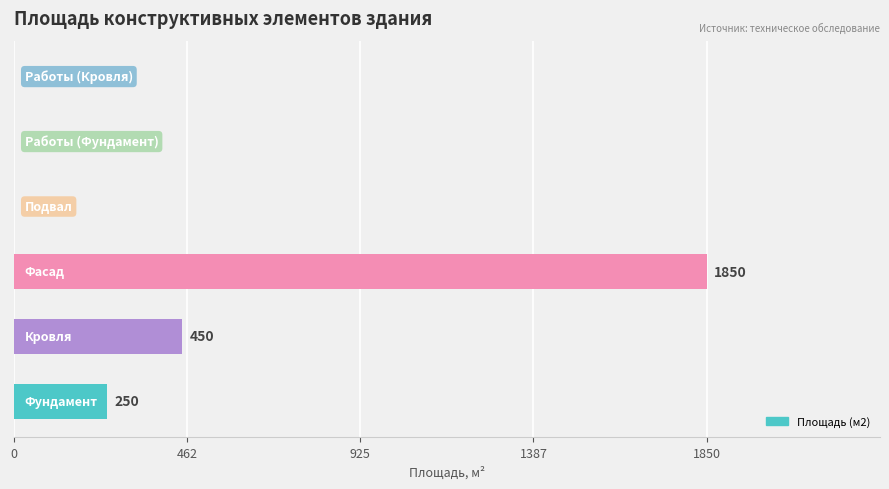

What is the greatest value displayed?

1850